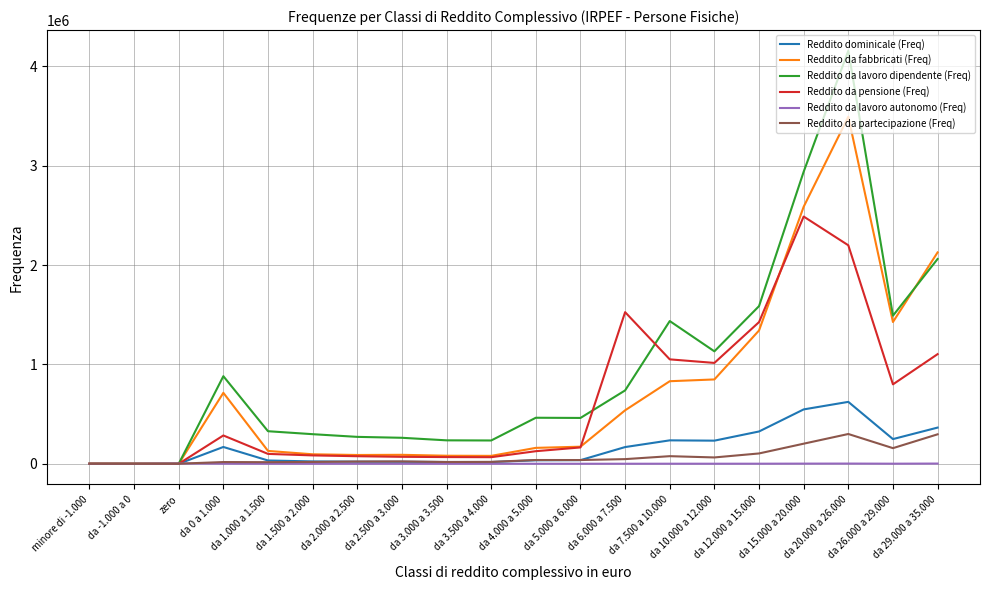

Is it true that Reddito da fabbricati (Freq) equals 81037 at da 3.000 a 3.500?

True